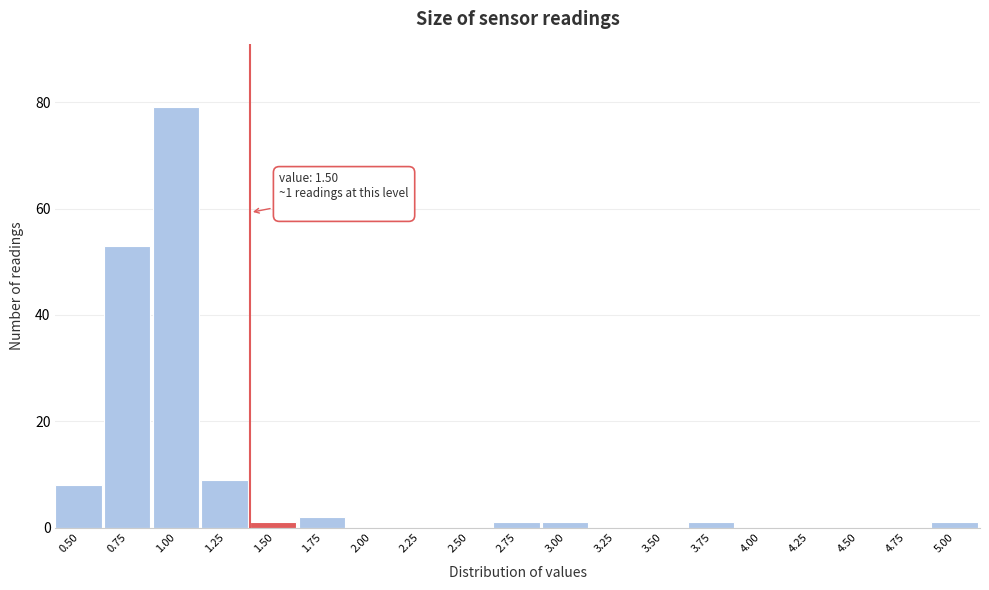

Reading right to left, transcribe all the data shown in this chart.

5.00=1	4.75=0	4.50=0	4.25=0	4.00=0	3.75=1	3.50=0	3.25=0	3.00=1	2.75=1	2.50=0	2.25=0	2.00=0	1.75=2	1.50=1	1.25=9	1.00=79	0.75=53	0.50=8